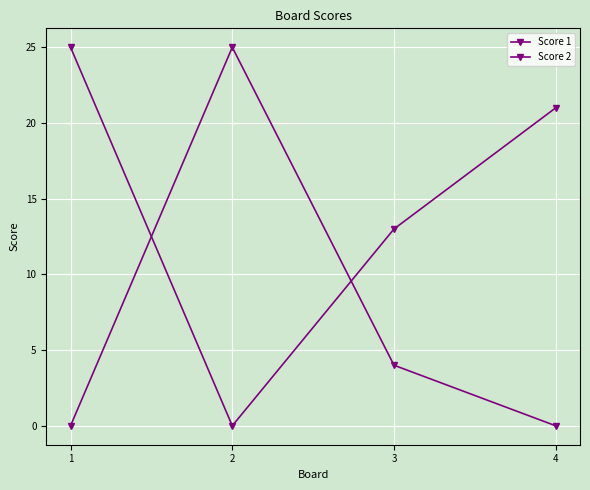

Reading left to right, transcribe all the data shown in this chart.

Score 1: 25	0	13	21
Score 2: 0	25	4	0